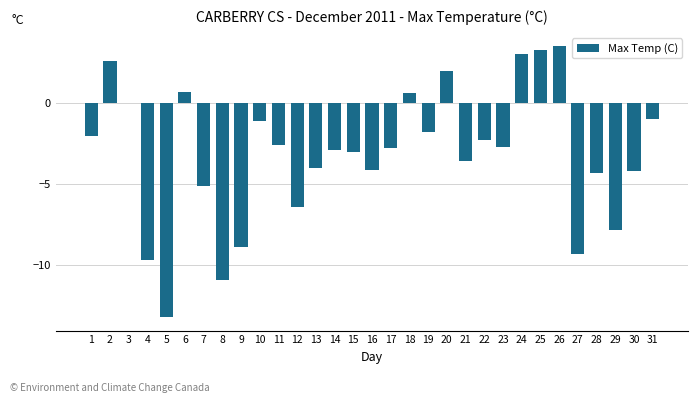

What is the approximate value at 30?

-4.2